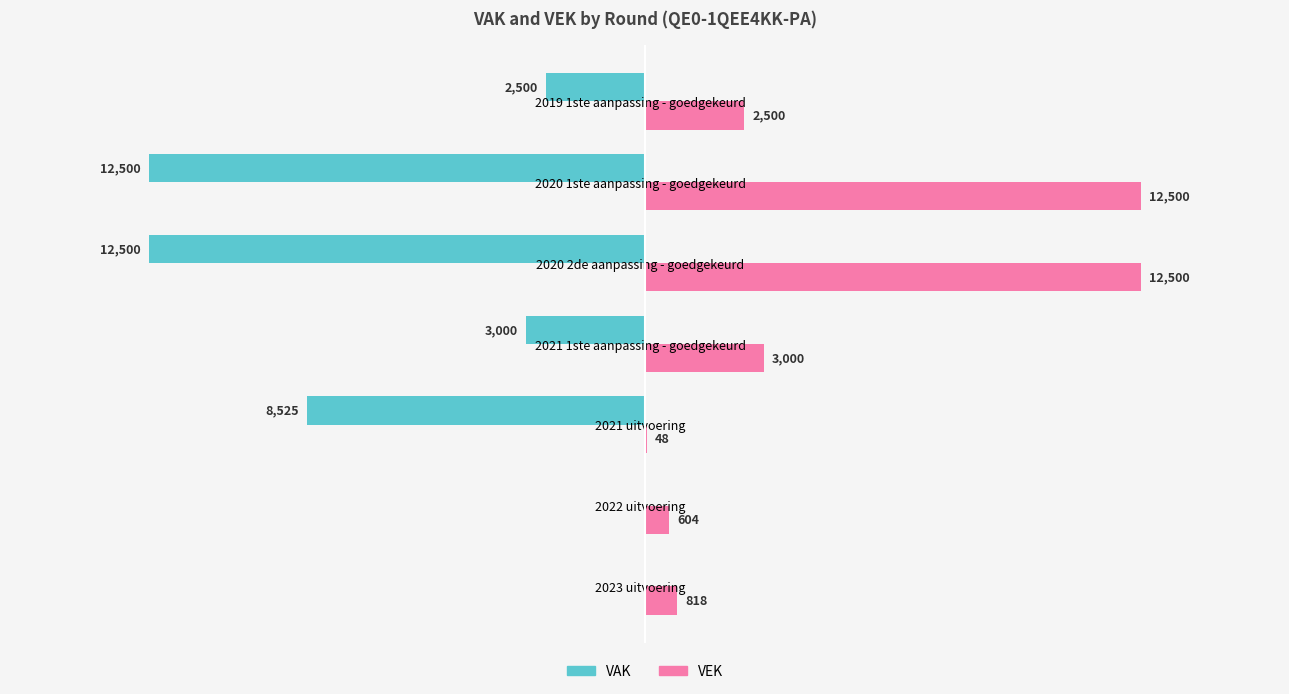

Which series changed the most between 2023 uitvoering and 2021 1ste aanpassing - goedgekeurd?

VAK